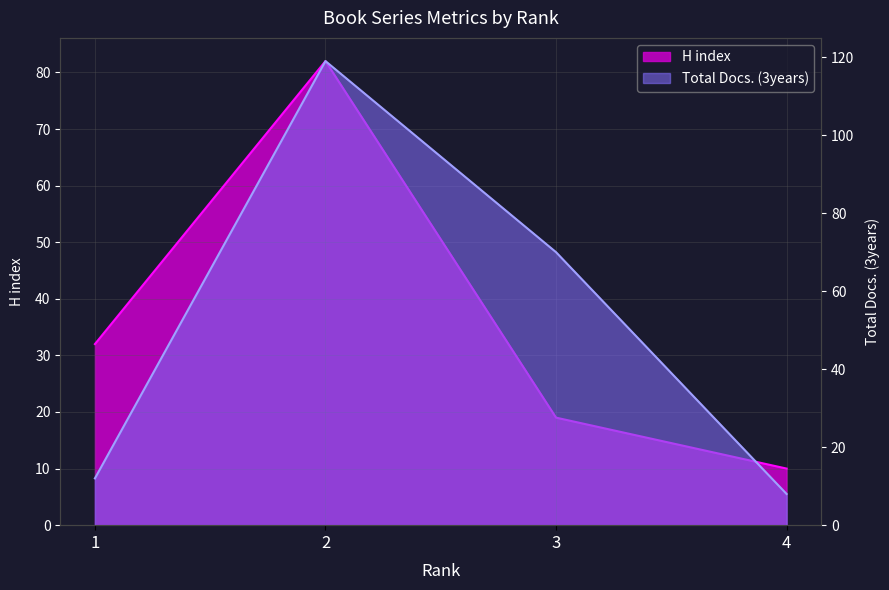

Rank the series by their average value, from highest to lowest.

Total Docs. (3years), H index